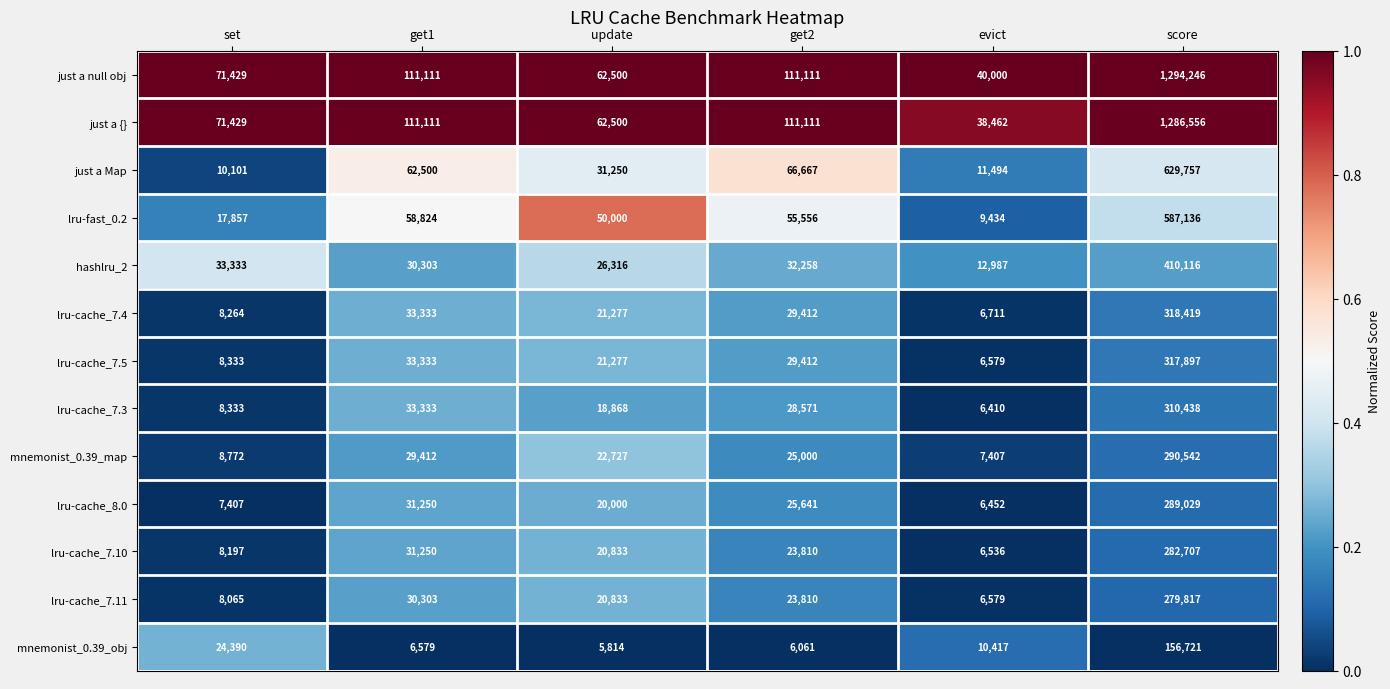

Which series has the widest spread of values?

just a null obj